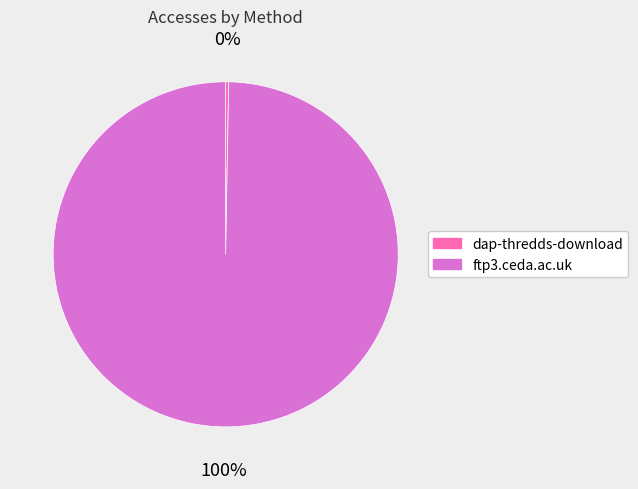

Do dap-thredds-download and ftp3.ceda.ac.uk together represent more than half of the pie?

Yes